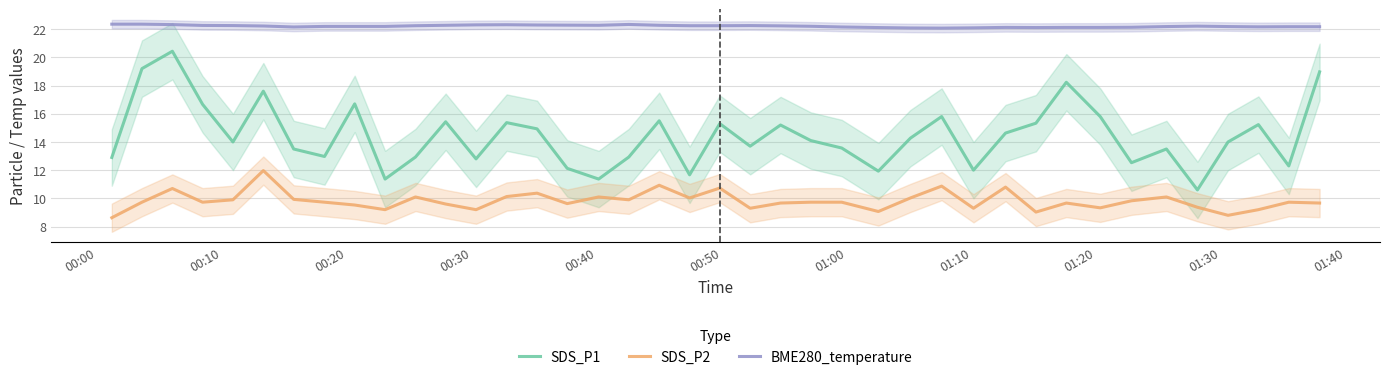

What is the minimum value for SDS_P1?

10.6